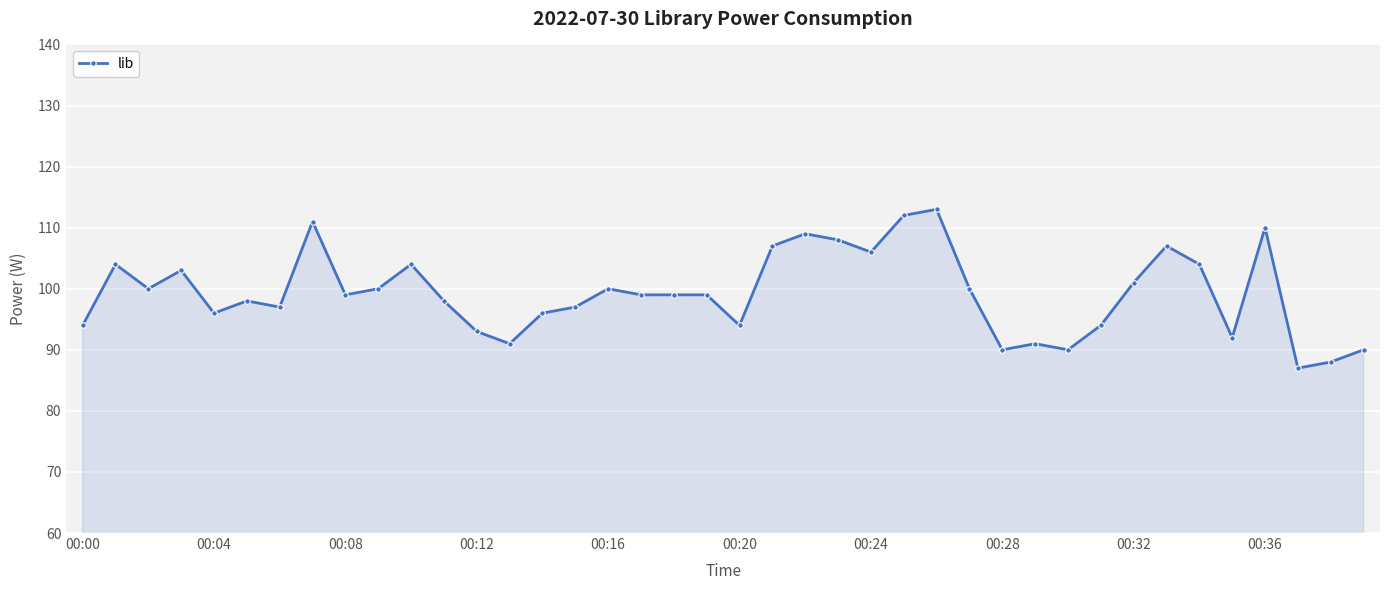

What is the average value?

99